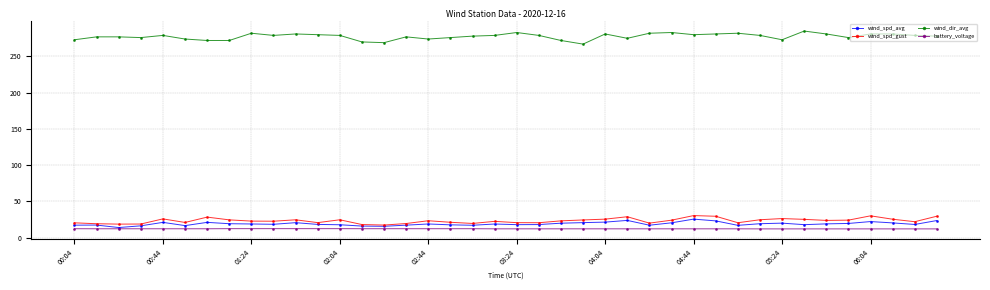

True or false: wind_dir_avg has more than 0 interior local peaks.

True